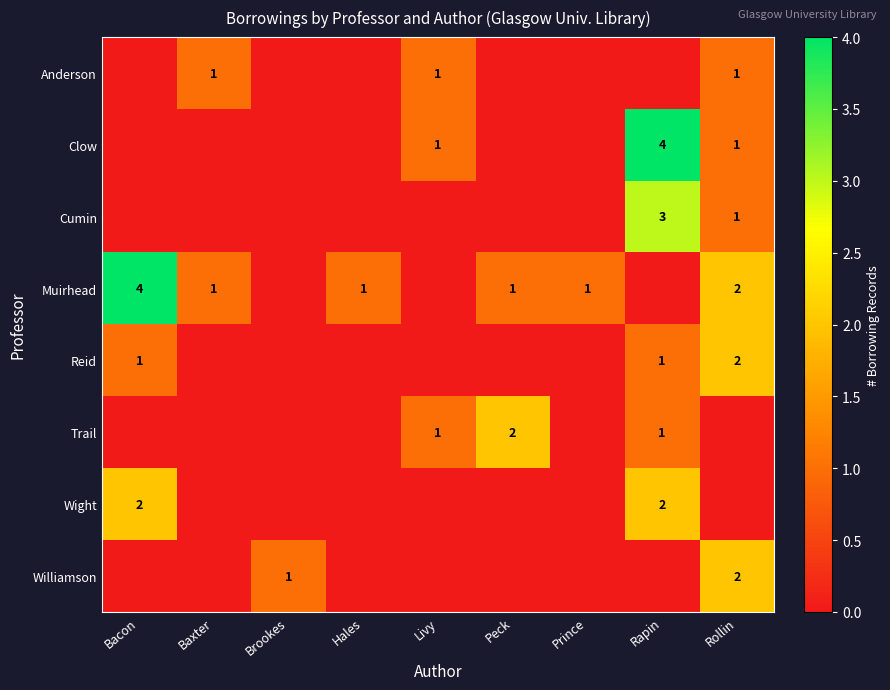

What is the total value across all series at Prince?

1